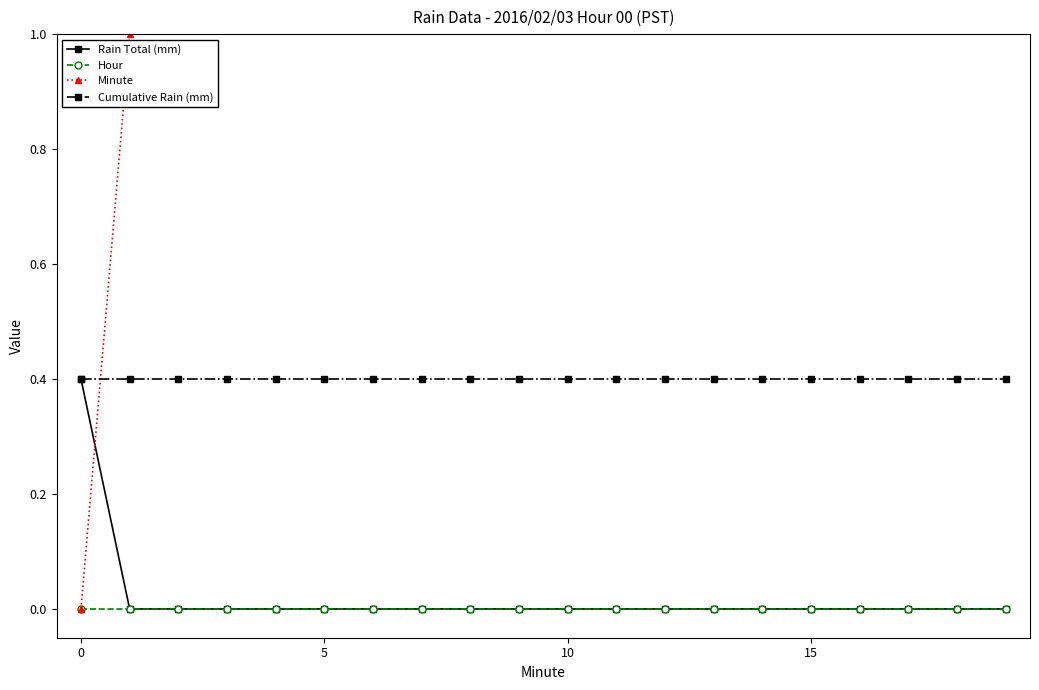

The value of Cumulative Rain (mm) at 5 is 0.4. True or false?

True